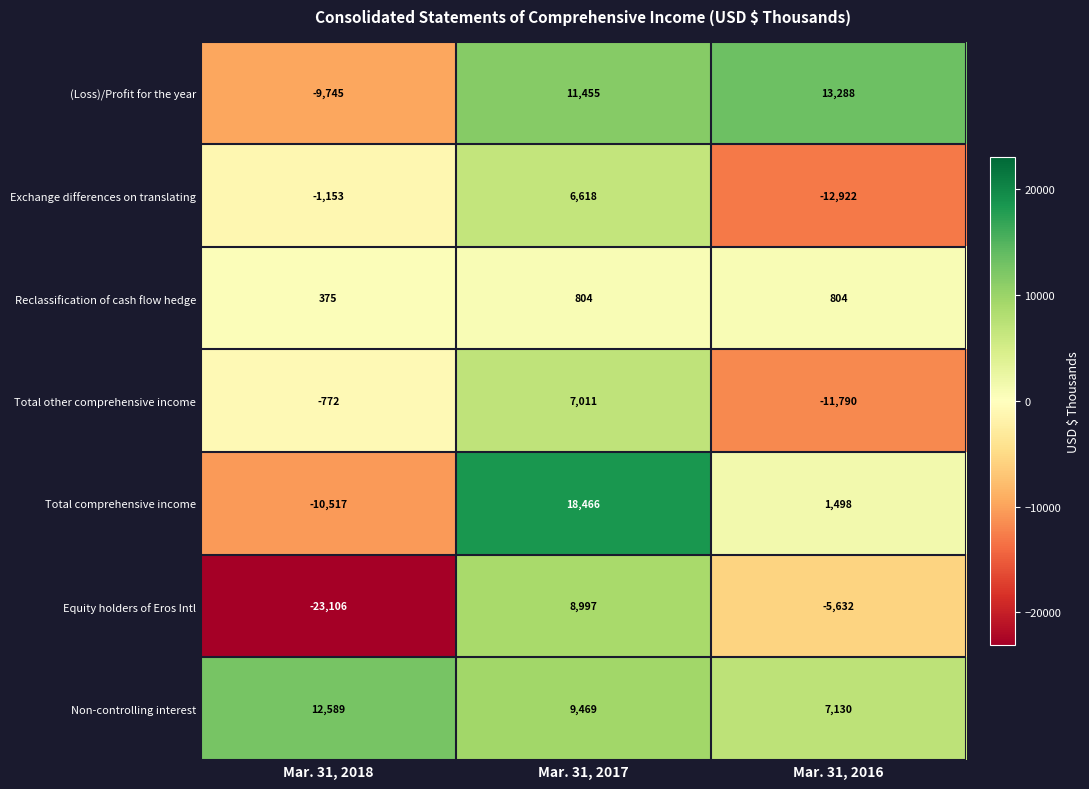

What is the spread (max minus min) of values at Mar. 31, 2018?

35695